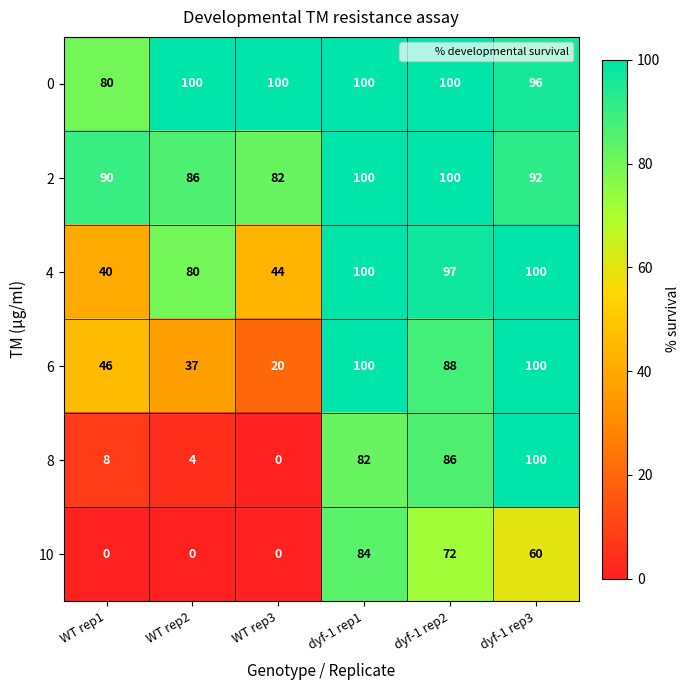

What is the total value across all series at WT rep2?

307